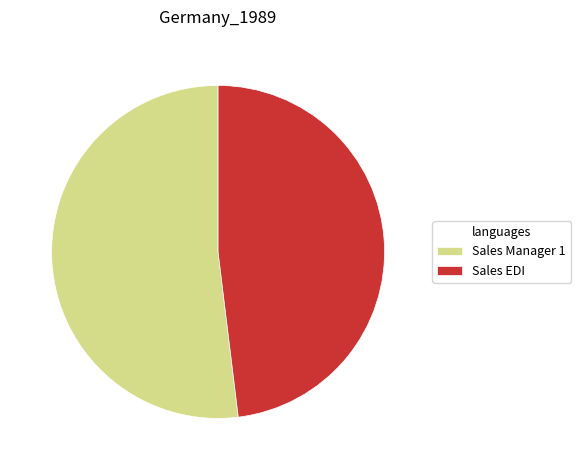

Which slice is the largest?

Sales Manager 1